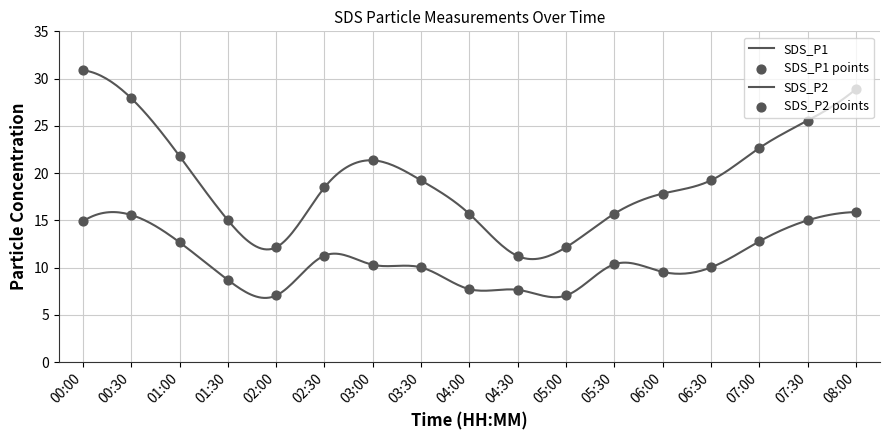

At which category is the sum across all series the highest?

00:00